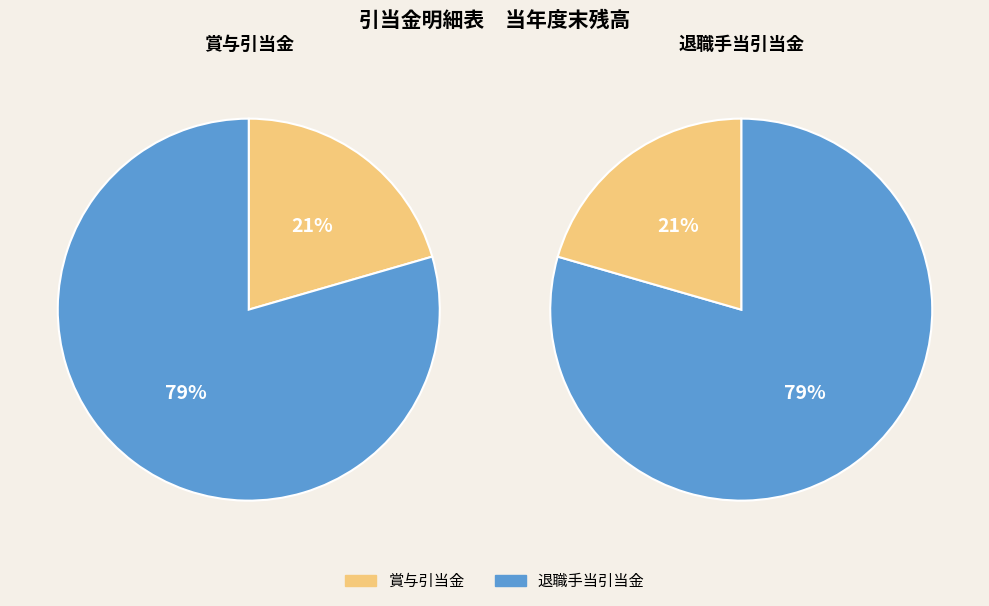

What percentage is the 賞与引当金 slice, to the nearest percent?

21%